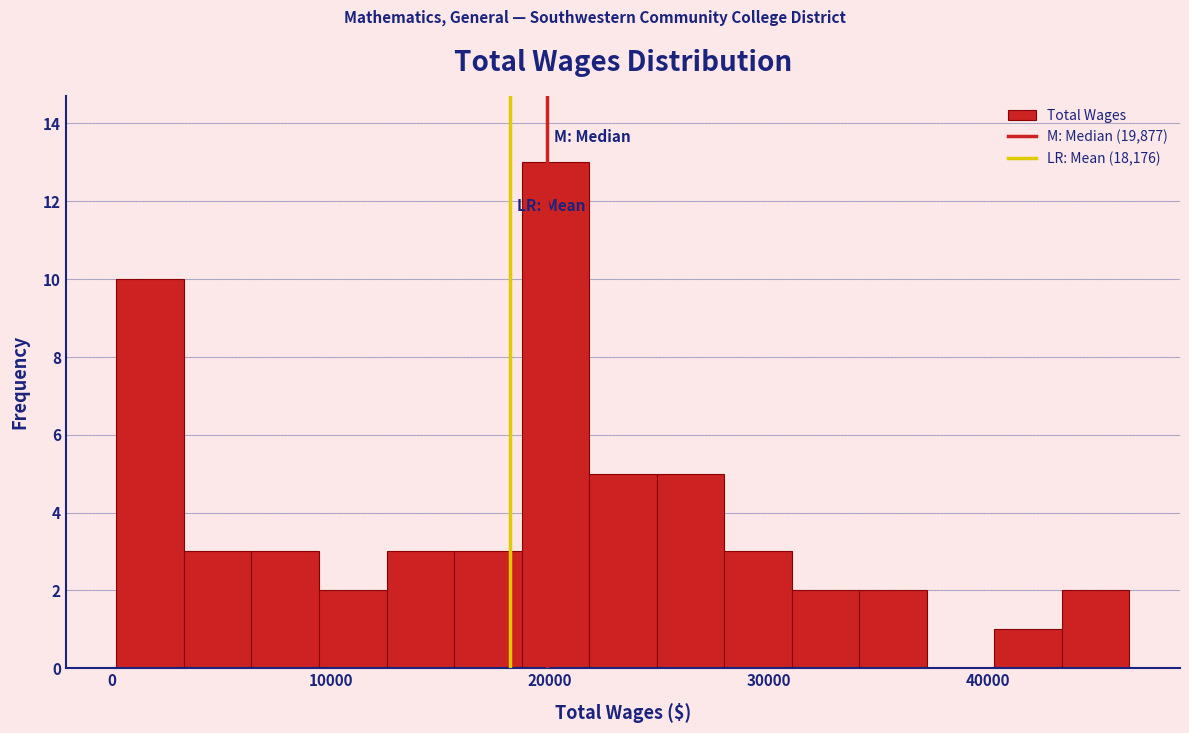

Read against the x-axis, roughly where is the centre of the tallest bar?

20000